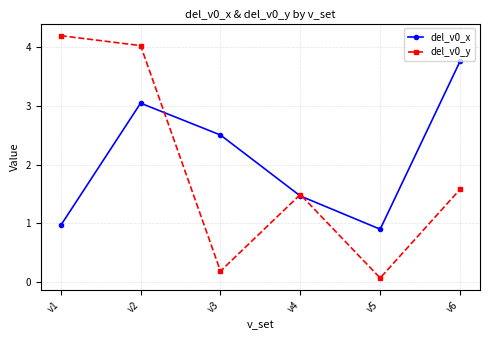

The value of del_v0_x at v3 is 1.1. True or false?

False